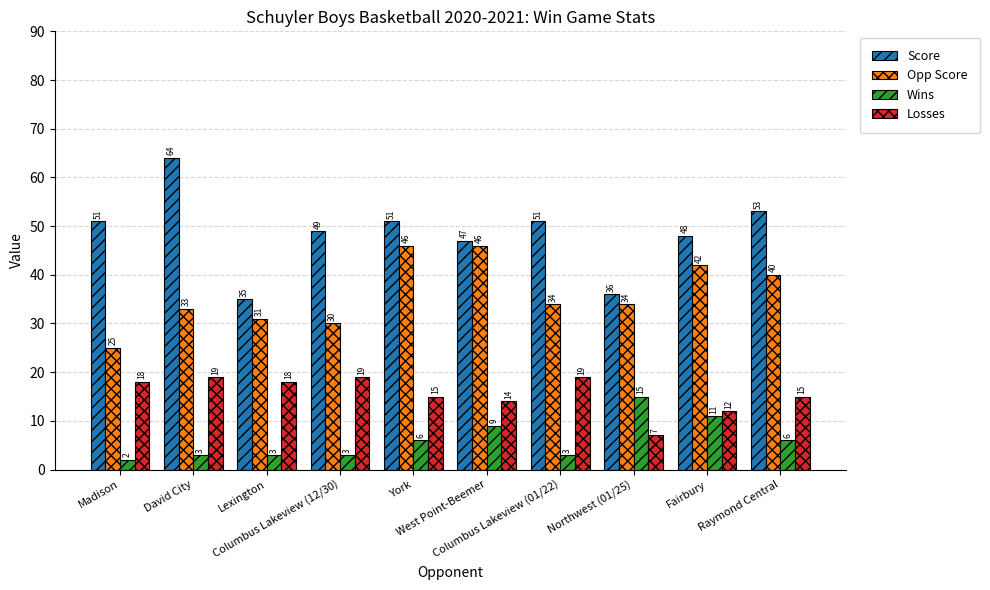

True or false: Opp Score has a value of 48 at Columbus Lakeview (01/22).

False